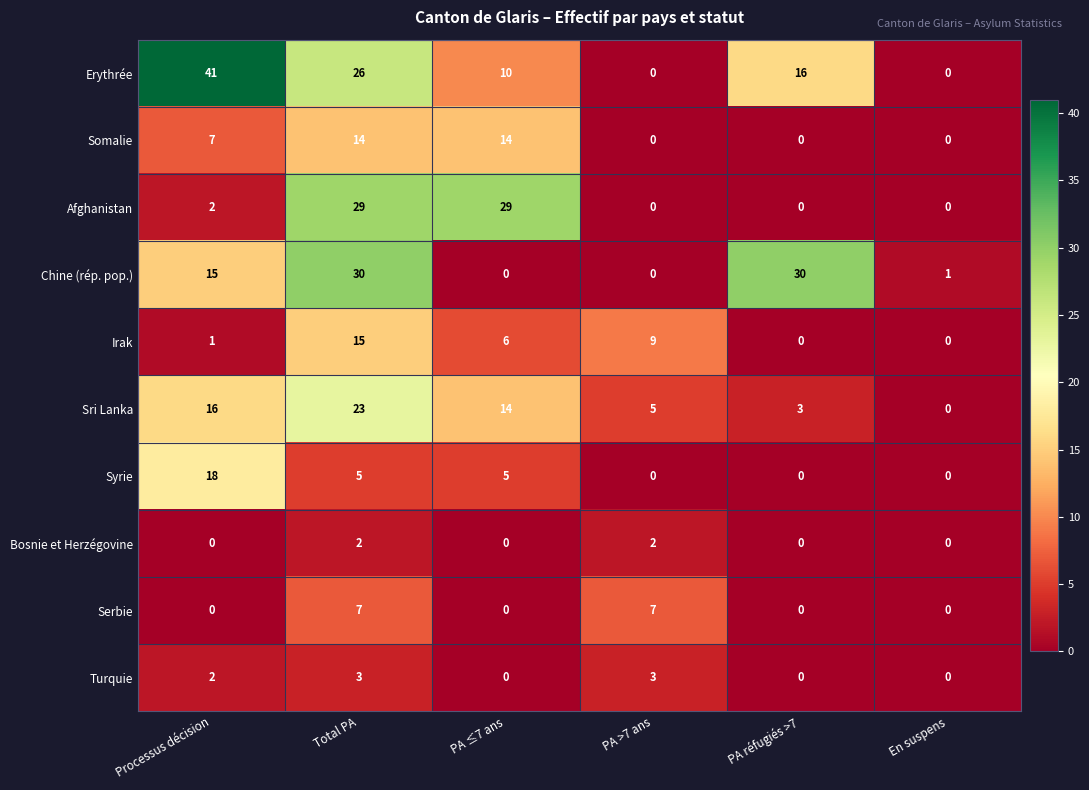

Rank the series by their maximum value, from highest to lowest.

Erythrée, Chine (rép. pop.), Afghanistan, Sri Lanka, Syrie, Irak, Somalie, Serbie, Turquie, Bosnie et Herzégovine